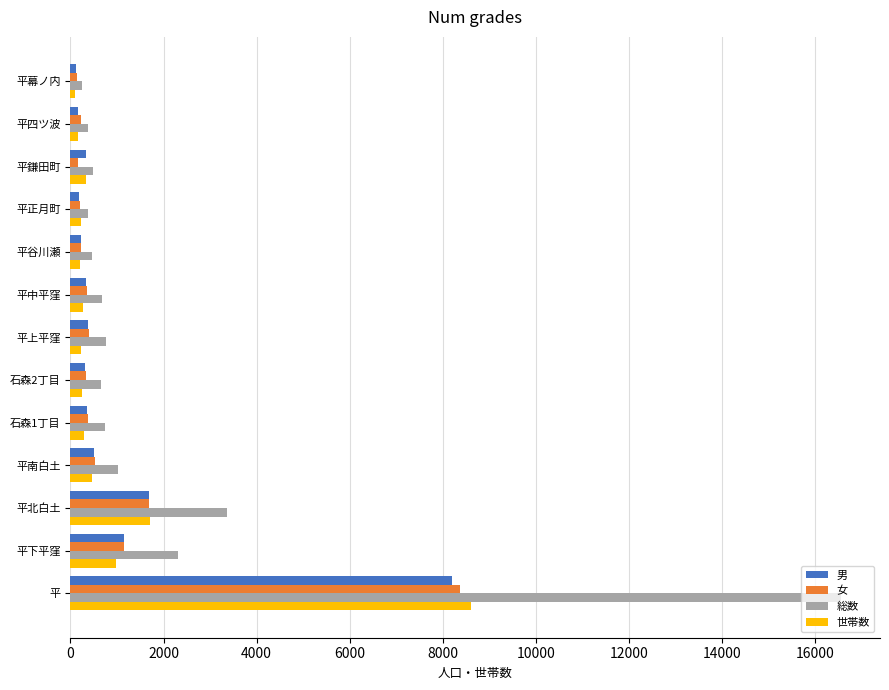

List the series in order of their peak value, lowest first.

男, 女, 世帯数, 総数